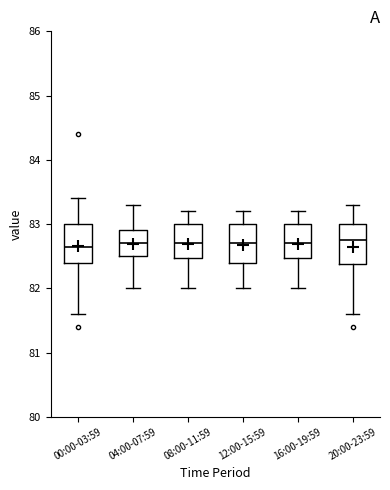

Reading left to right, read every box against the y-axis: the position of its median line, the range the box covers, and the ends of its whiskers. The values are not printed on the chart, so give them approximately, as read against the axis.

00:00-03:59: median 82.7, box 82.4 to 83.0, whiskers 81.6 to 83.4
04:00-07:59: median 82.7, box 82.5 to 82.9, whiskers 82.0 to 83.3
08:00-11:59: median 82.7, box 82.5 to 83.0, whiskers 82.0 to 83.2
12:00-15:59: median 82.7, box 82.4 to 83.0, whiskers 82.0 to 83.2
16:00-19:59: median 82.7, box 82.5 to 83.0, whiskers 82.0 to 83.2
20:00-23:59: median 82.8, box 82.4 to 83.0, whiskers 81.6 to 83.3